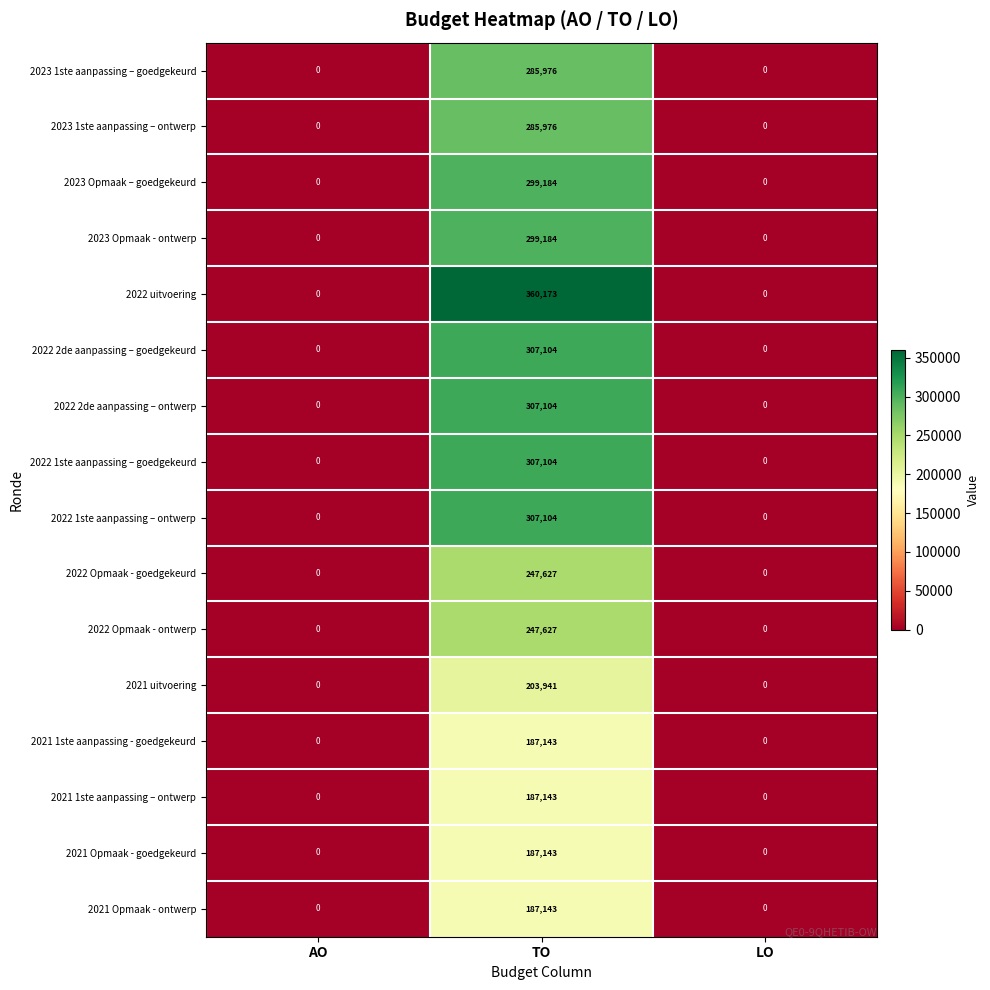

What is the sum of all 2022 Opmaak - ontwerp values?

247627